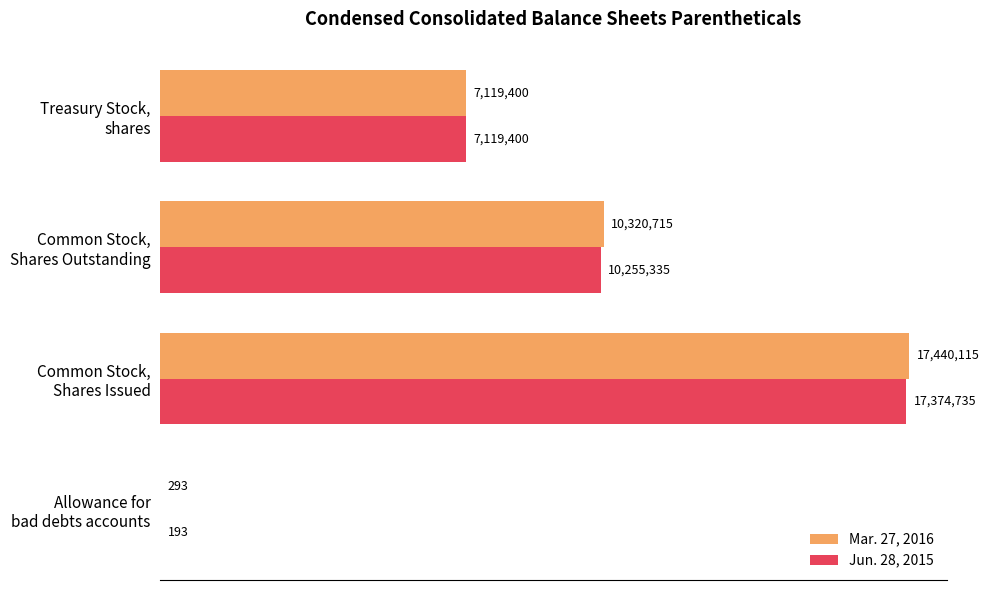

What is the greatest value displayed?

17440115